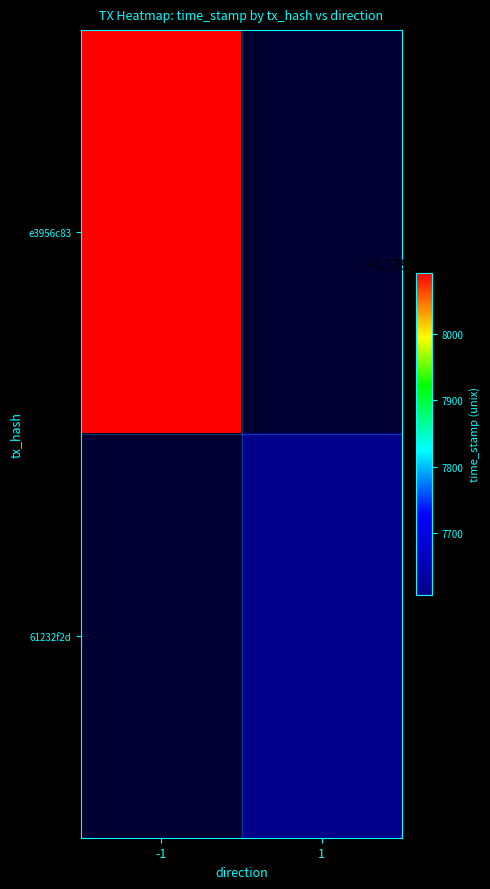

Which series has the largest range (max minus min)?

e3956c83